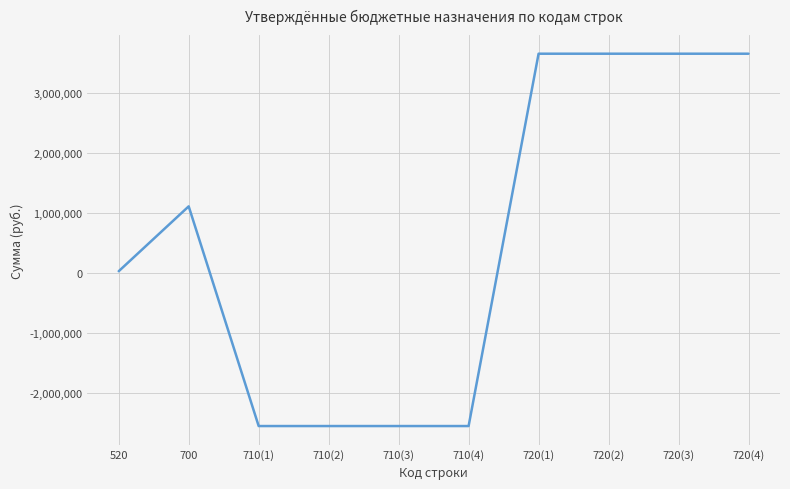

What is the average value?

562060.0